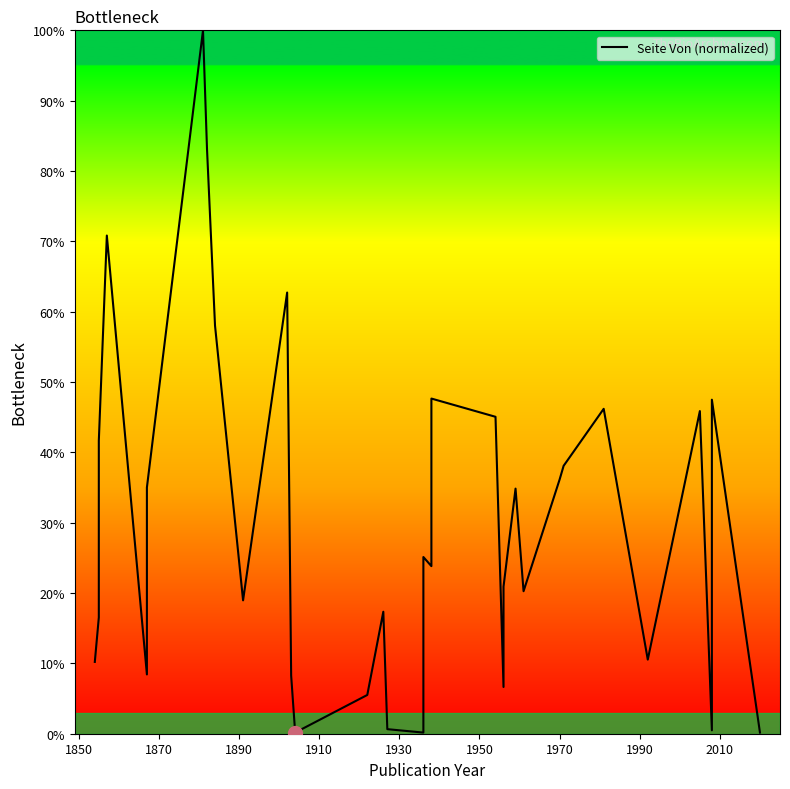

The chart shows a value of 12.0 at 11. True or false?

False